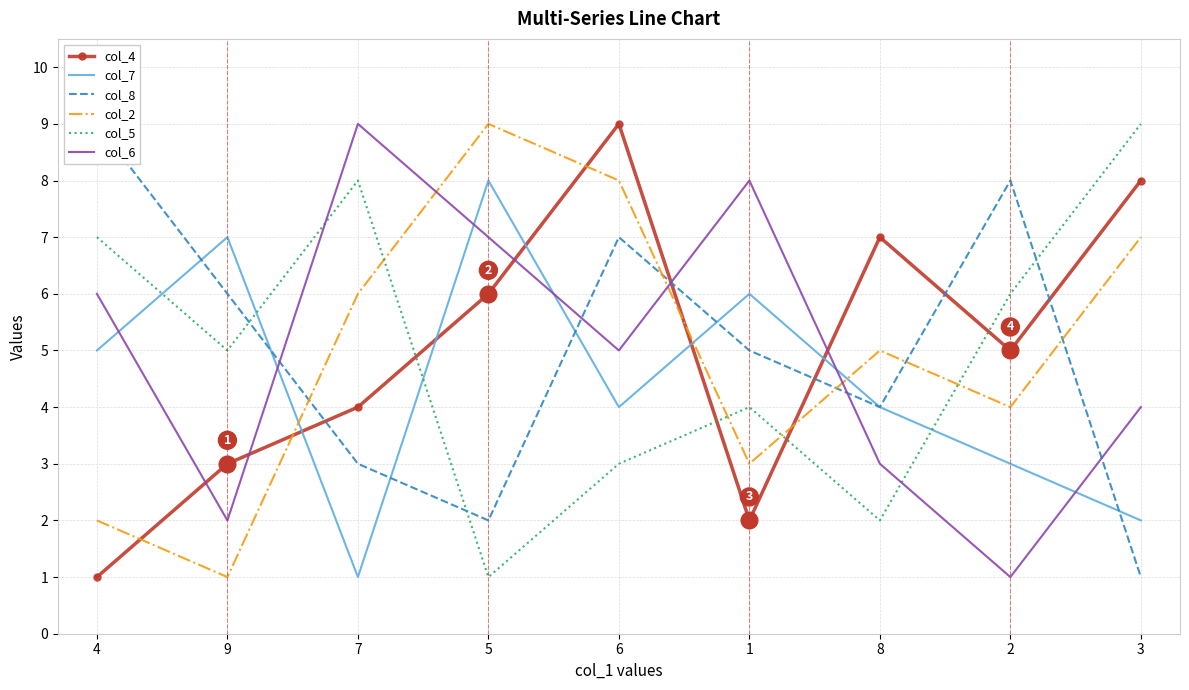

True or false: col_6 has more than 1 interior local peaks.

True